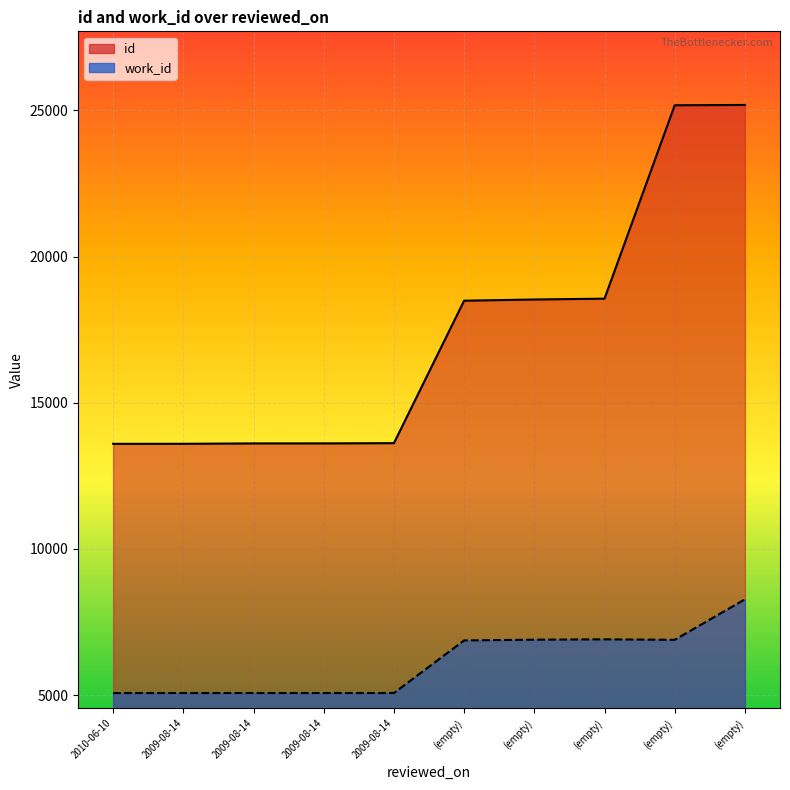

What is the difference between the maximum and minimum values in the id series?

11592